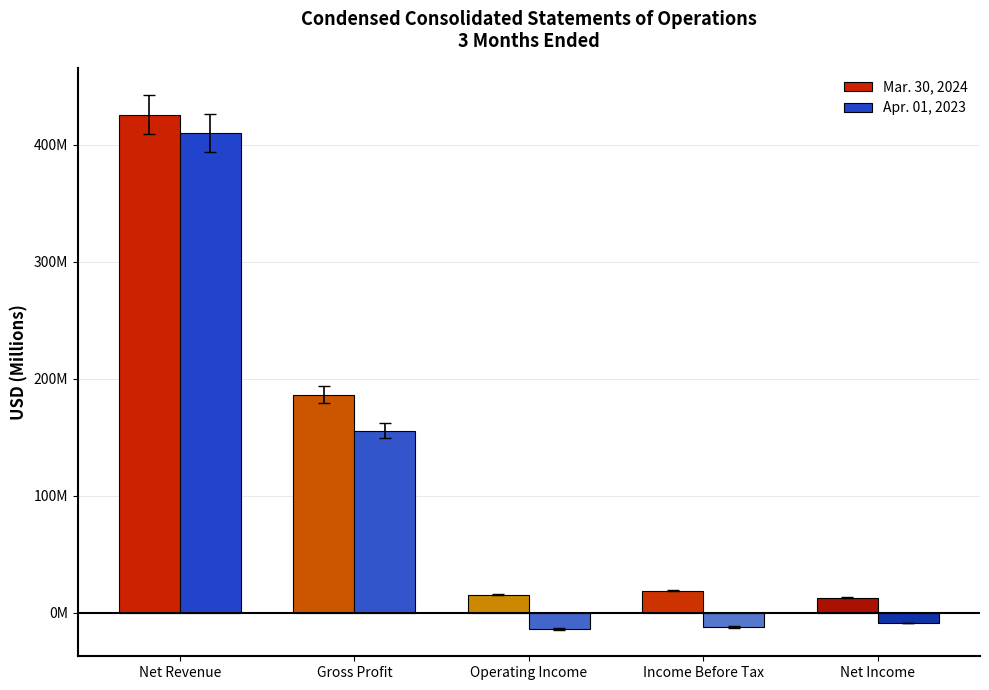

What is the total value across all series at Net Revenue?

836.1